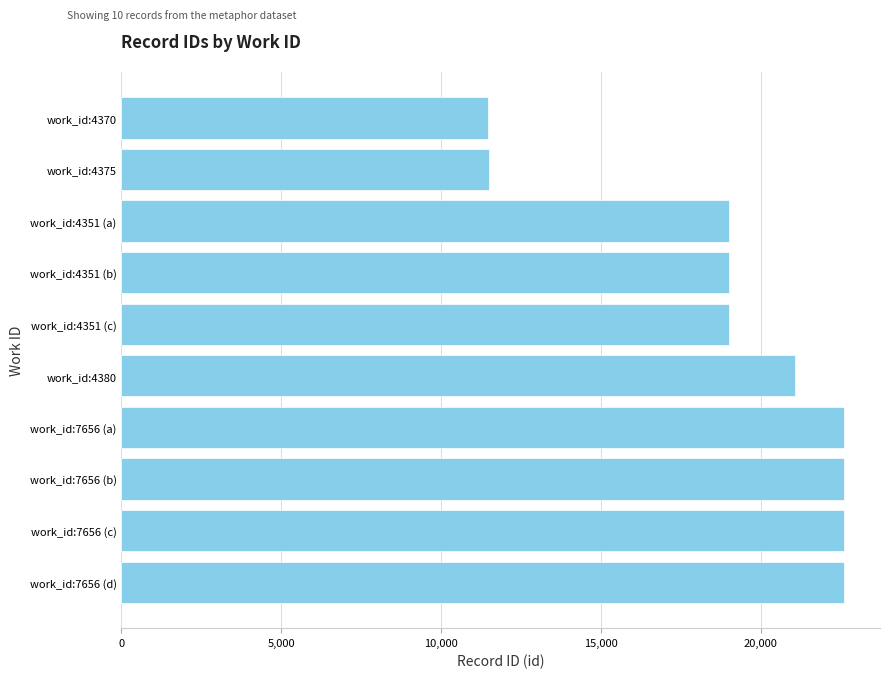

What is the difference between the maximum and second lowest values?

11111